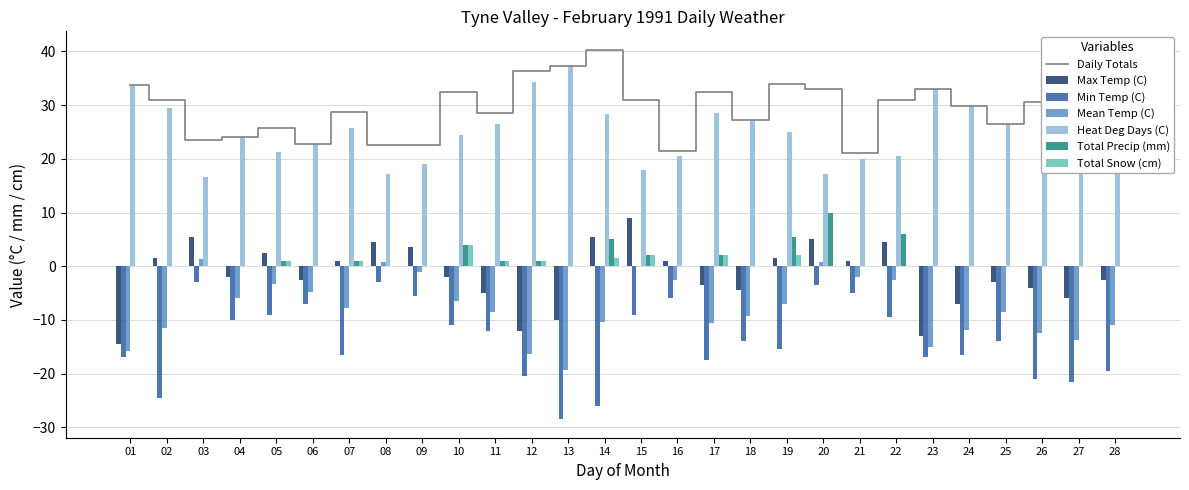

Which series has the largest range (max minus min)?

Min Temp (C)